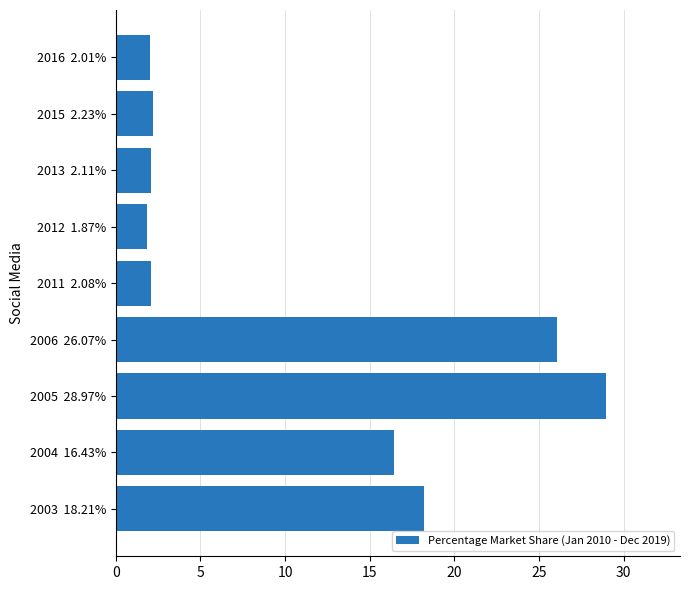

What is the difference between the second highest and second lowest values?

24.1